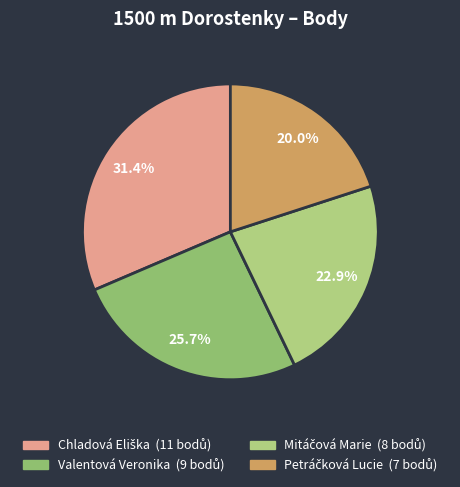

What percentage is the Chladová Eliška slice, to the nearest percent?

31%